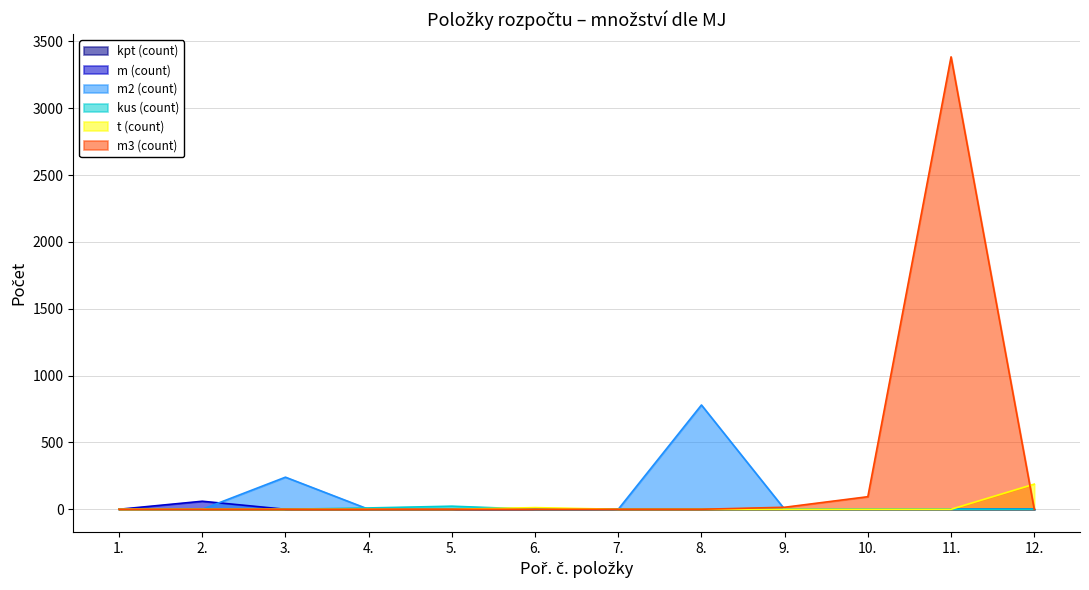

True or false: m (count) has more than 0 interior local peaks.

True